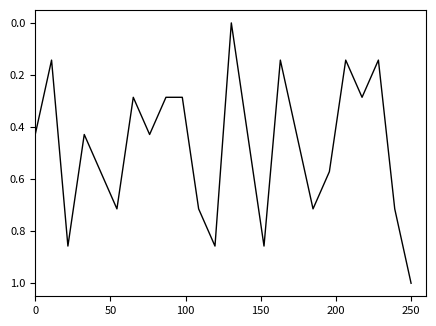

What is the difference between the maximum and minimum values?

1.0